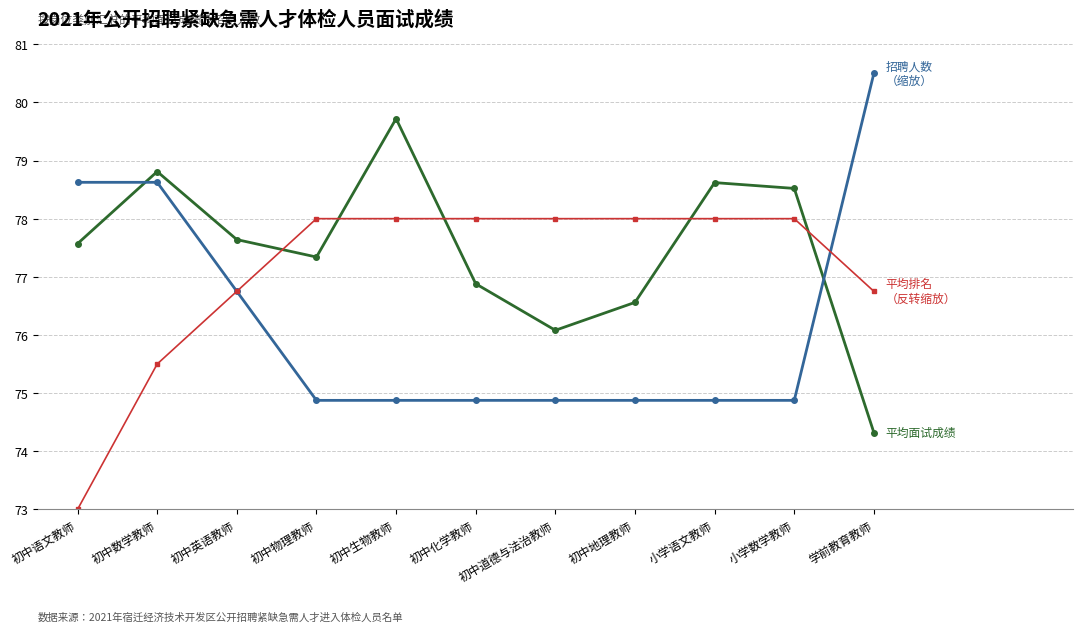

What is the label of the 2nd point from the left?

初中数学教师